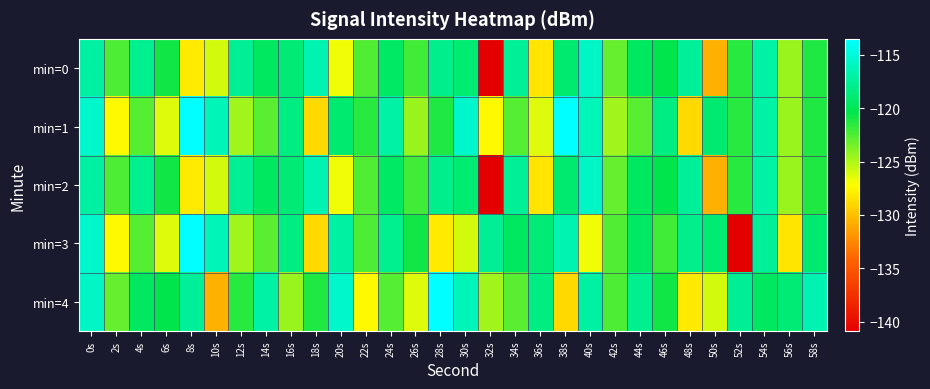

List the series in order of their peak value, lowest first.

min=0, min=2, min=1, min=3, min=4